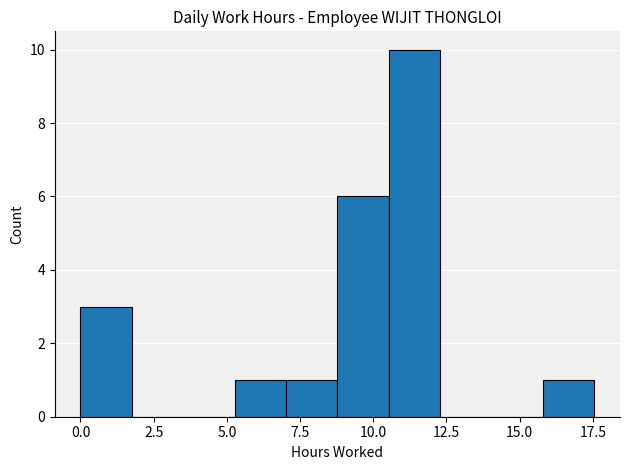

Around what value on the x-axis is the tallest bar? Give the approximate position of its centre, as read against the axis.

11.5